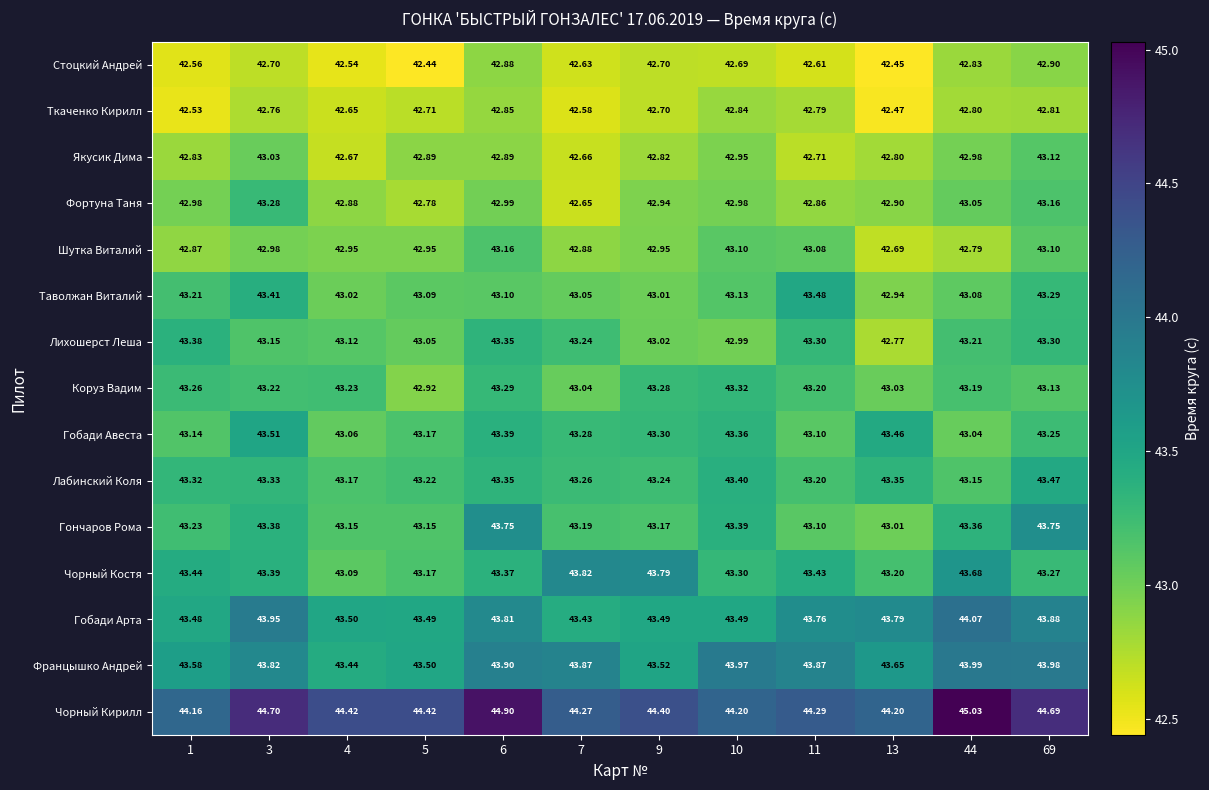

Which series has the largest range (max minus min)?

Чорный Кирилл